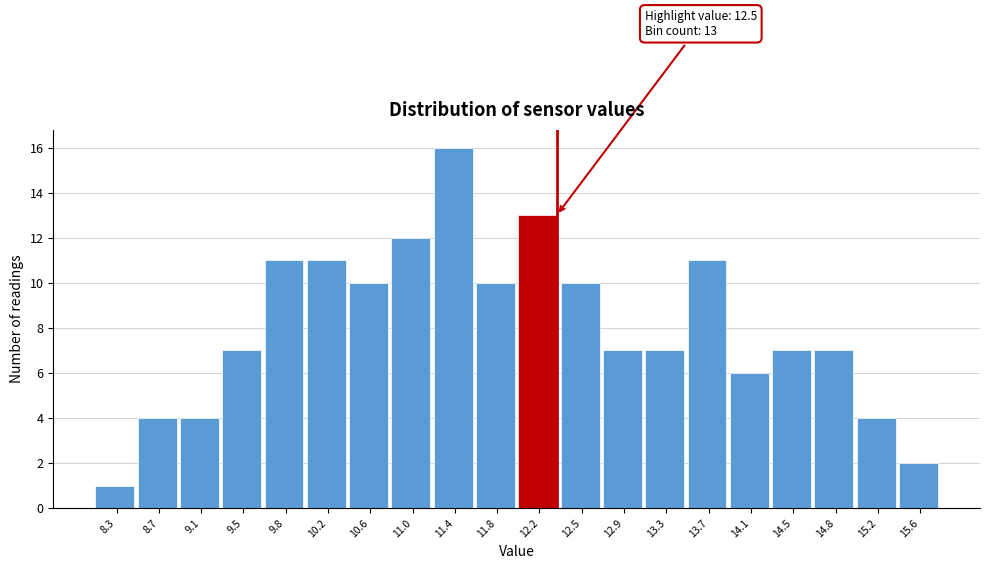

Reading left to right, extract all data points from this chart.

1	4	4	7	11	11	10	12	16	10	13	10	7	7	11	6	7	7	4	2